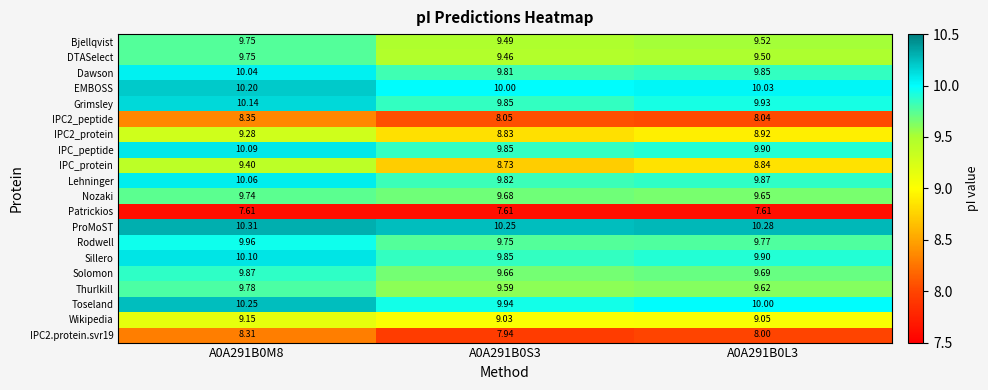

Is the value of IPC2_peptide at A0A291B0M8 greater than the value of Wikipedia at A0A291B0M8?

No